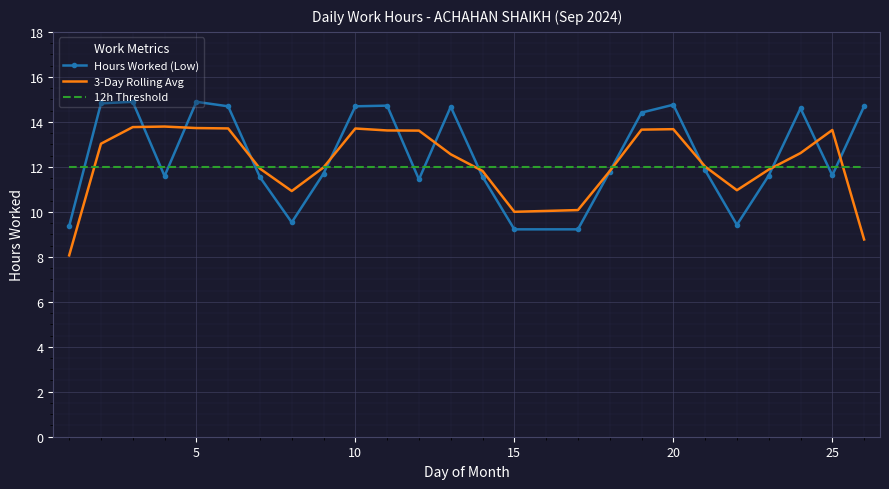

Which series has the largest total across all categories?

Hours Worked (Low)